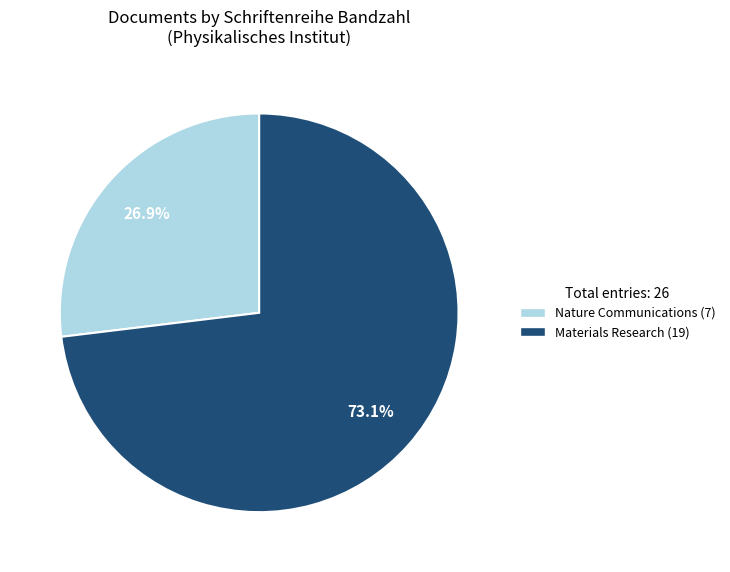

Which slice is the smallest?

Nature Communications